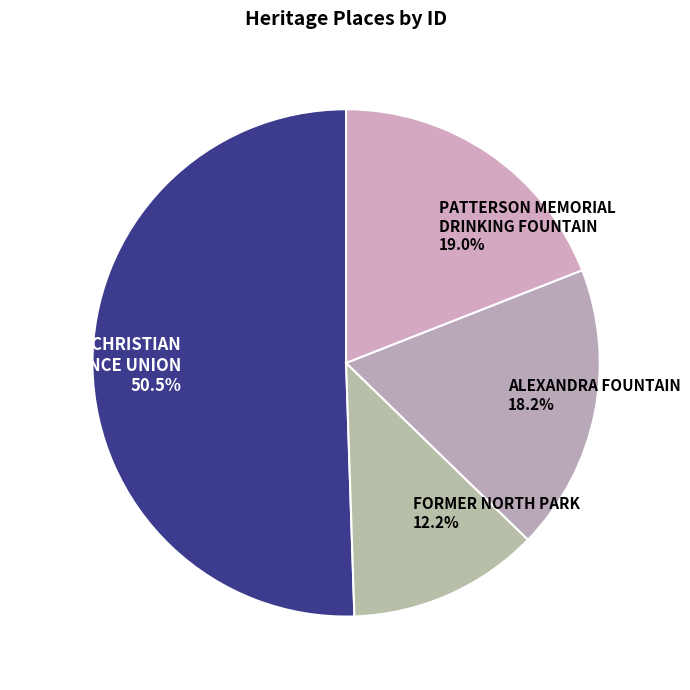

Does any single category account for the majority?

Yes